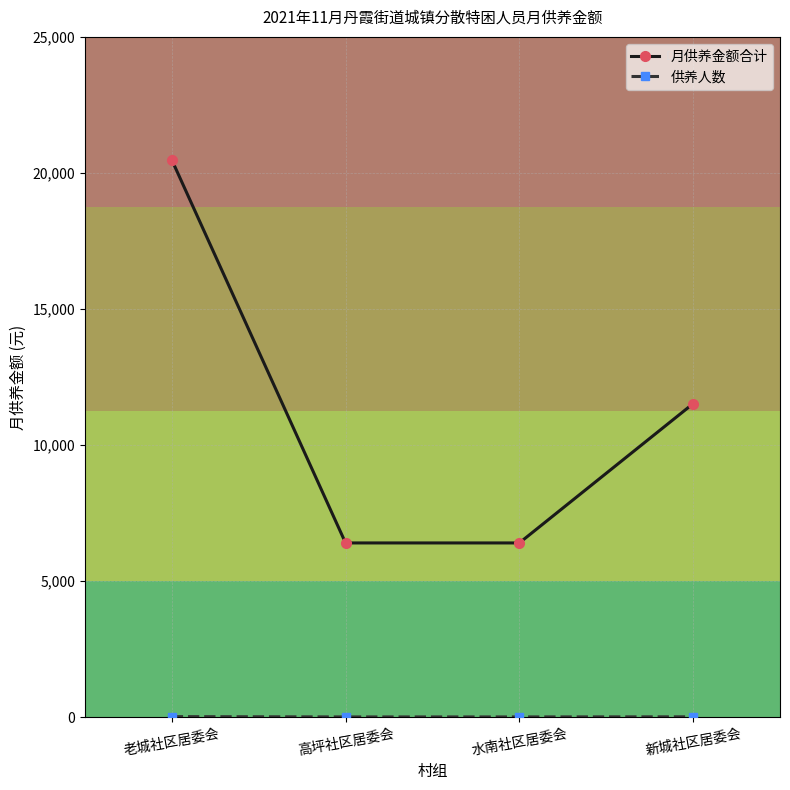

At which label is 月供养金额合计 closest to 13440?

新城社区居委会